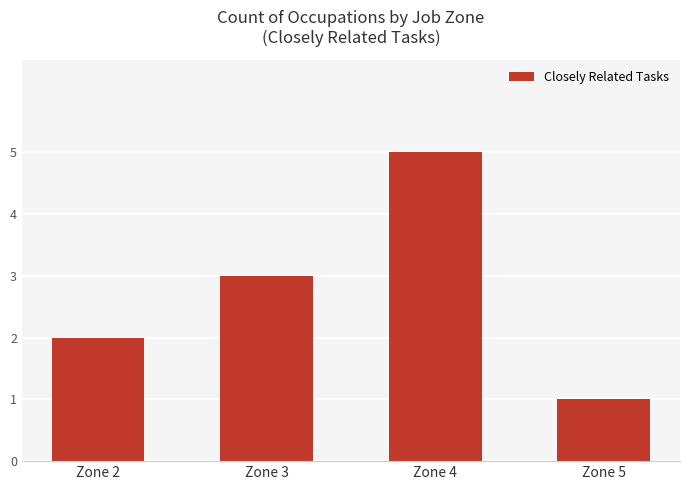

Does the chart contain any negative values?

No